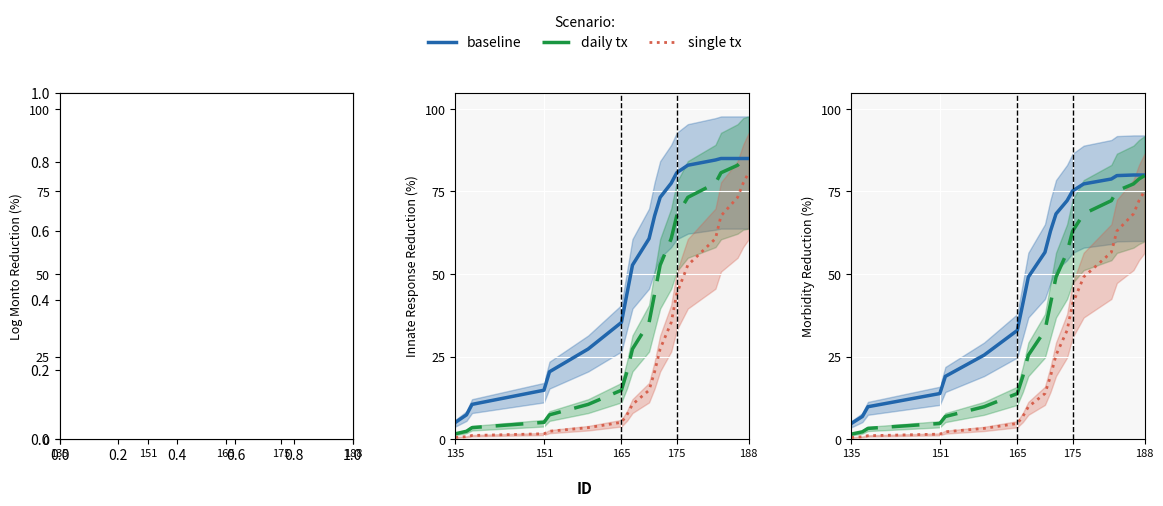

True or false: daily tx and single tx intersect in this chart.

False